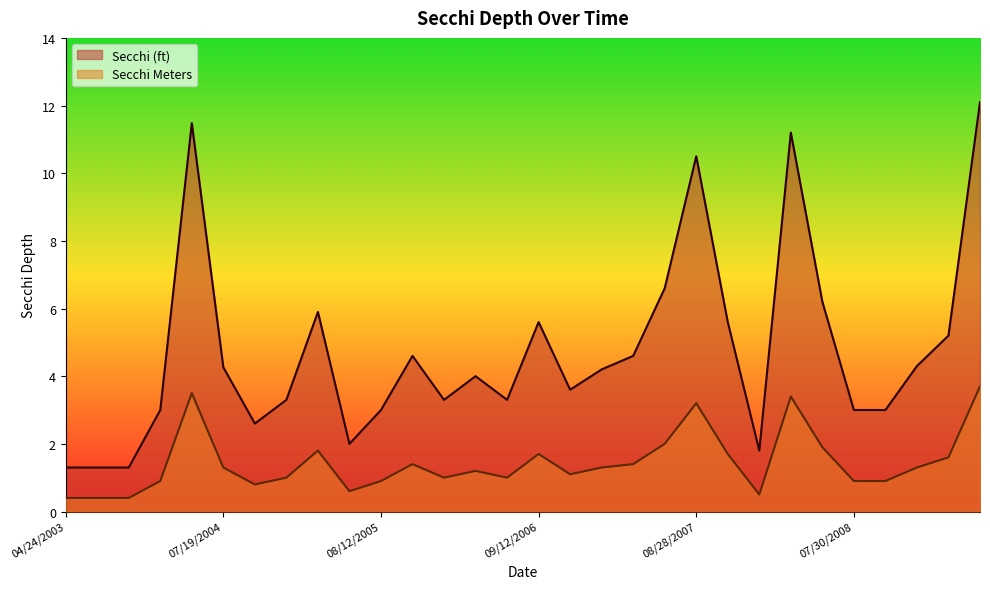

Reading left to right, list all the values displayed in this chart.

Secchi (ft): 1.3	1.3	1.3	3.0	11.5	4.3	2.6	3.3	5.9	2.0	3.0	4.6	3.3	4.0	3.3	5.6	3.6	4.2	4.6	6.6	10.5	5.6	1.8	11.2	6.2	3.0	3.0	4.3	5.2	12.1
Secchi Meters: 0.4	0.4	0.4	0.9	3.5	1.3	0.8	1.0	1.8	0.6	0.9	1.4	1.0	1.2	1.0	1.7	1.1	1.3	1.4	2.0	3.2	1.7	0.5	3.4	1.9	0.9	0.9	1.3	1.6	3.7